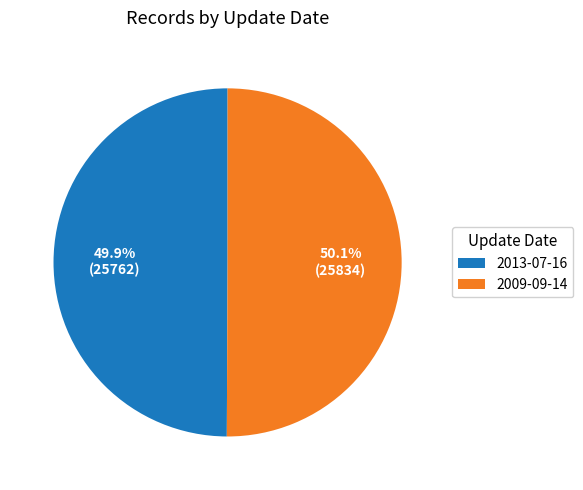

Approximately how many times larger is the value at 2009-09-14 compared to 2013-07-16?

1.0